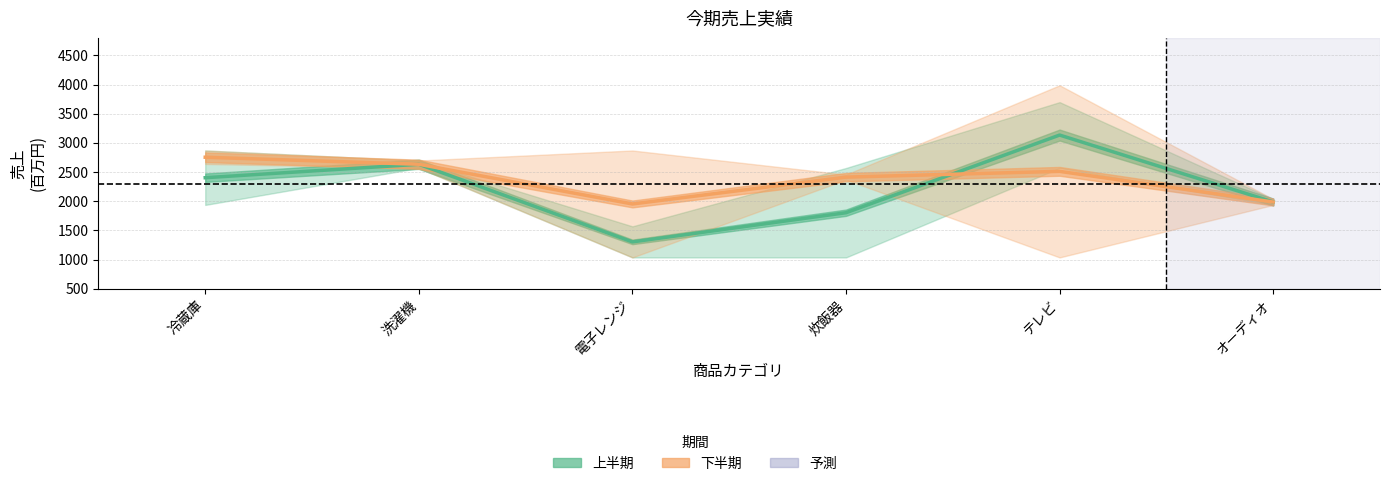

Rank the categories by 上半期 (関東・関西平均) value from lowest to highest.

電子レンジ, 炊飯器, オーディオ, 冷蔵庫, 洗濯機, テレビ